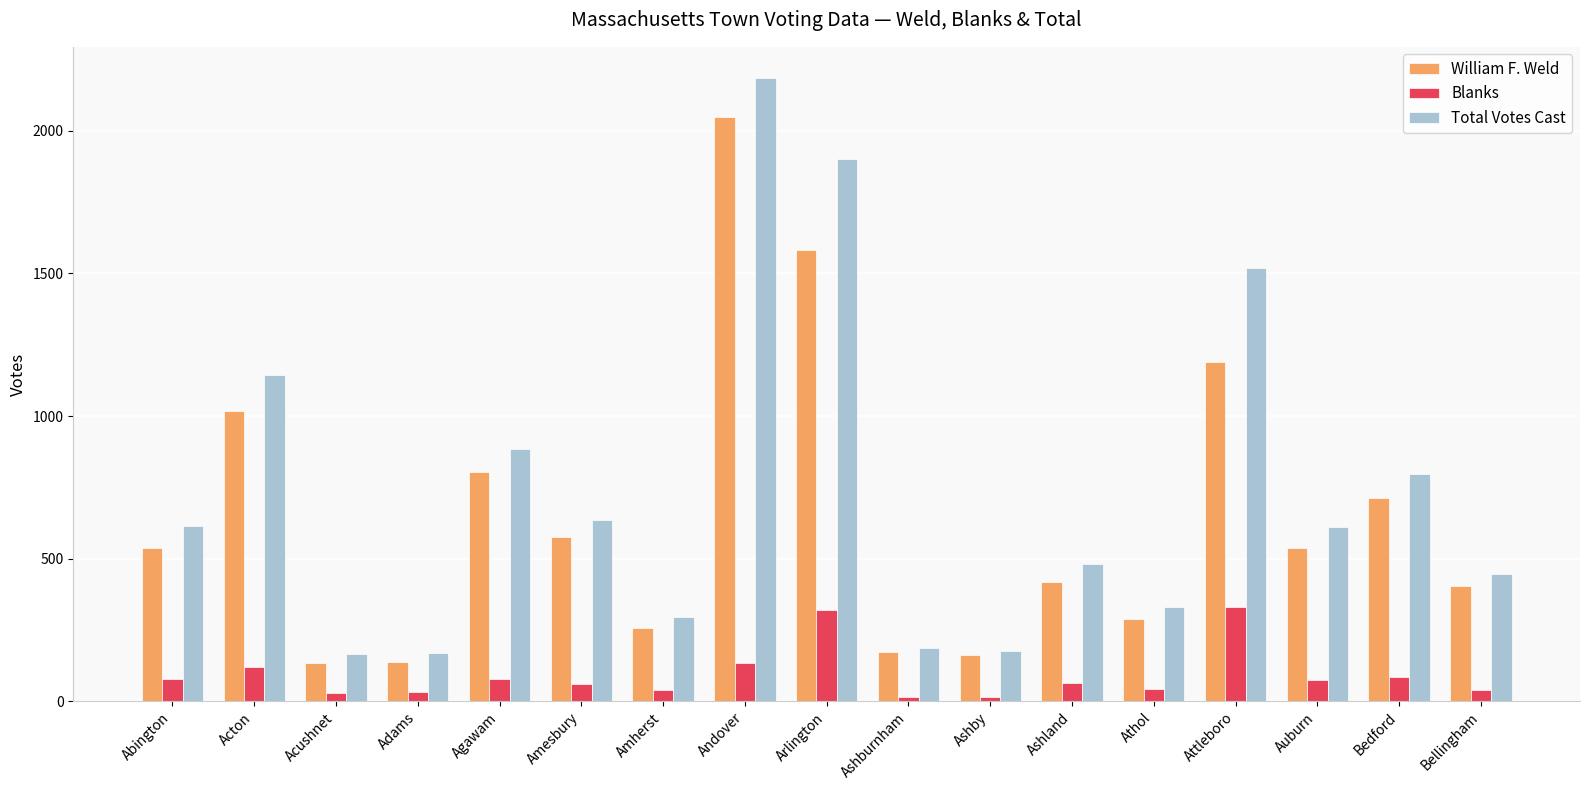

At which category is the sum across all series the highest?

Andover